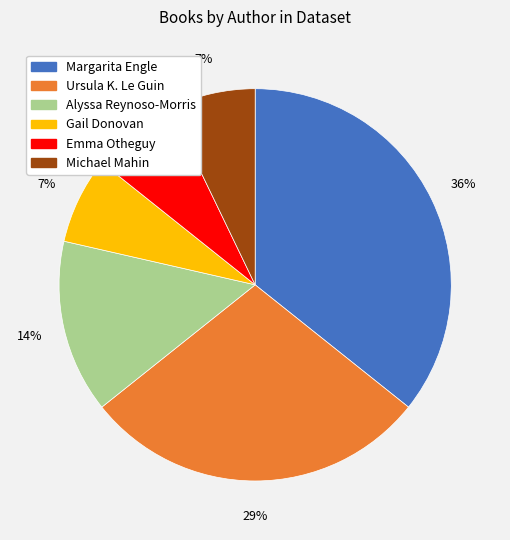

To the nearest percent, what is the difference between the largest and smallest slice percentages?

29%